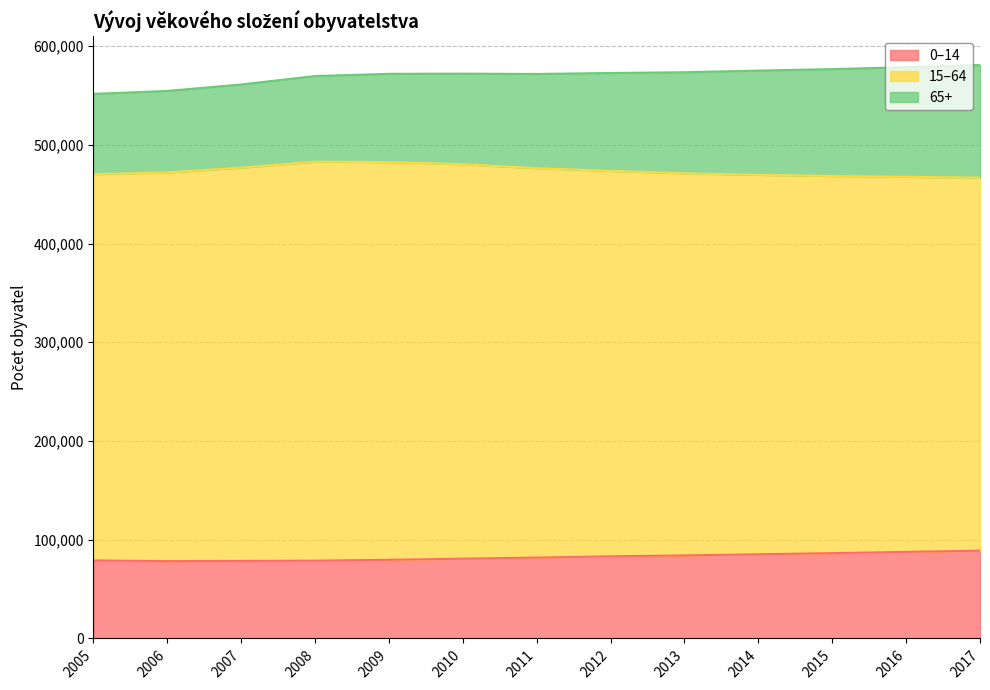

True or false: 65+ and 0–14 cross at least once.

False